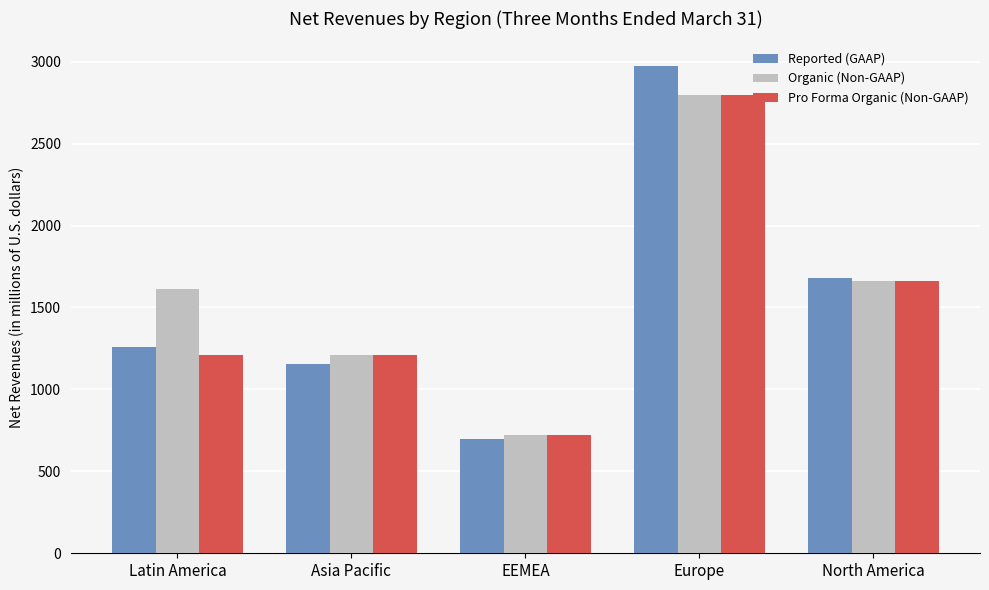

What is the total value across all series at North America?

5006